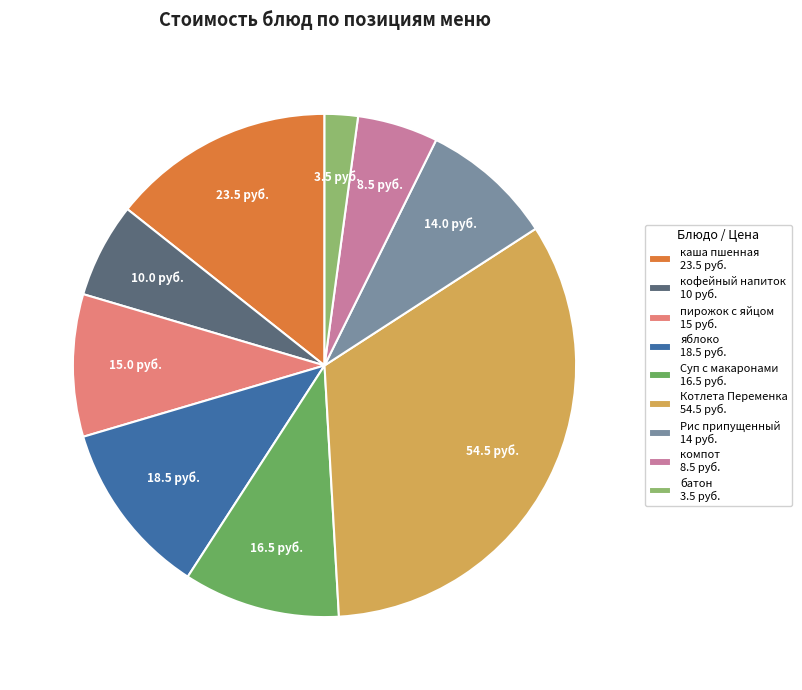

Which category has the smallest portion of the pie?

батон 3.5 руб.